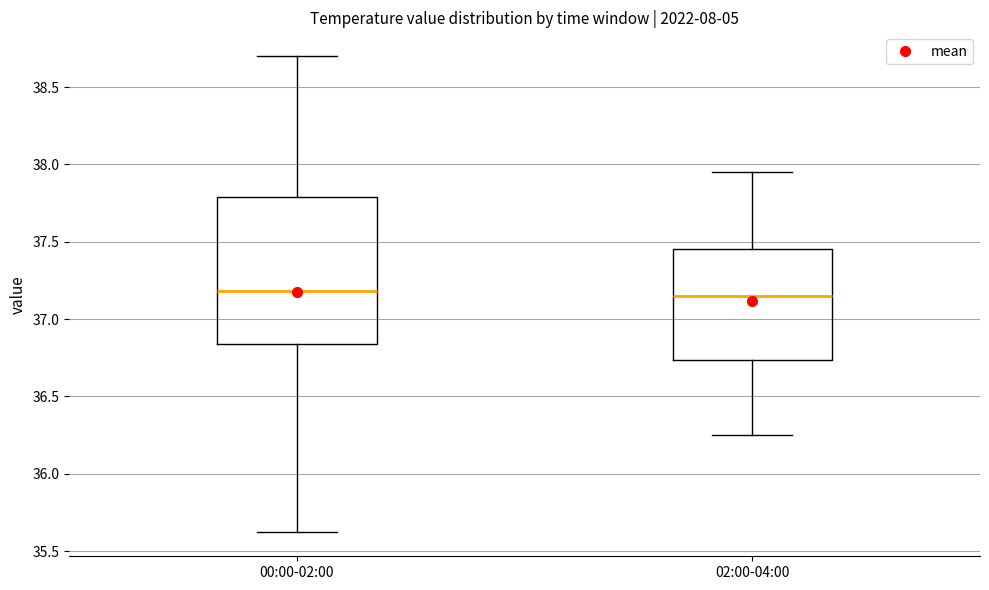

Reading left to right, read every box against the y-axis: the position of its median line, the range the box covers, and the ends of its whiskers. The values are not printed on the chart, so give them approximately, as read against the axis.

00:00-02:00: median 37.20, box 36.85 to 37.80, whiskers 35.60 to 38.70
02:00-04:00: median 37.15, box 36.75 to 37.45, whiskers 36.25 to 37.95